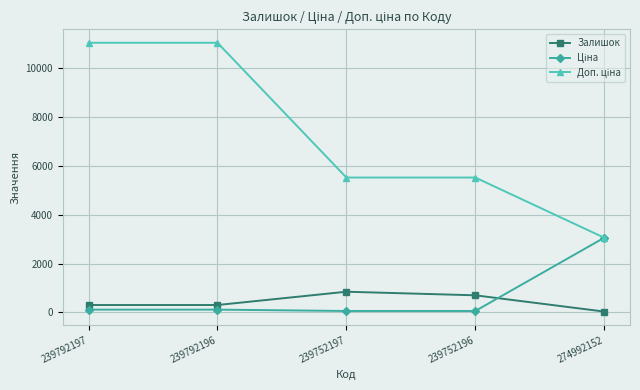

True or false: Залишок has more than 0 interior local peaks.

True